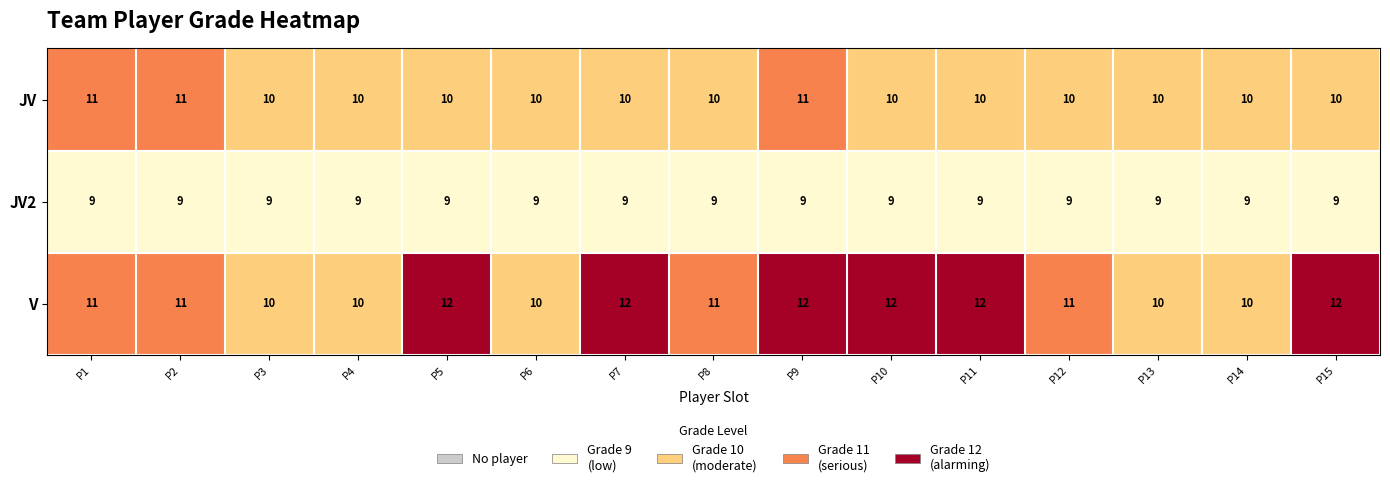

Which series has the largest total across all categories?

V